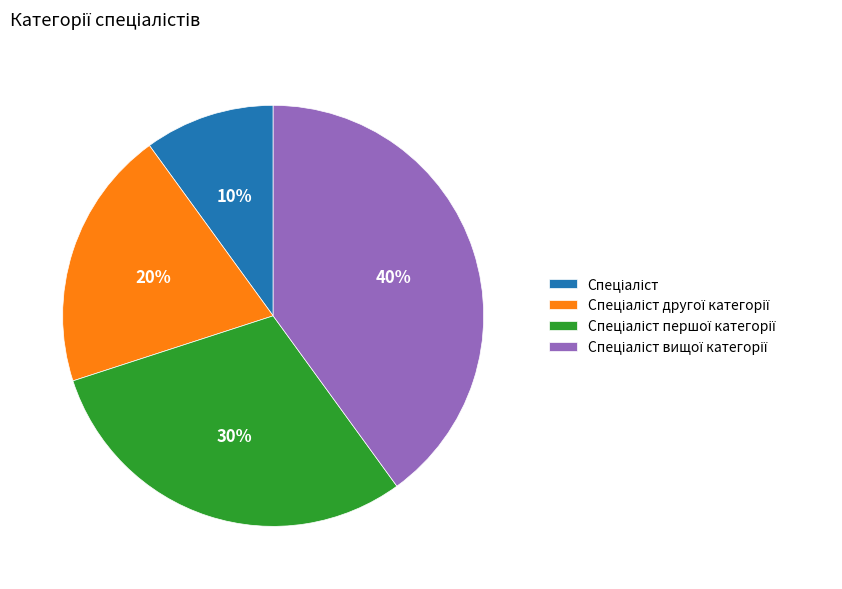

How many segments does this pie chart have?

4